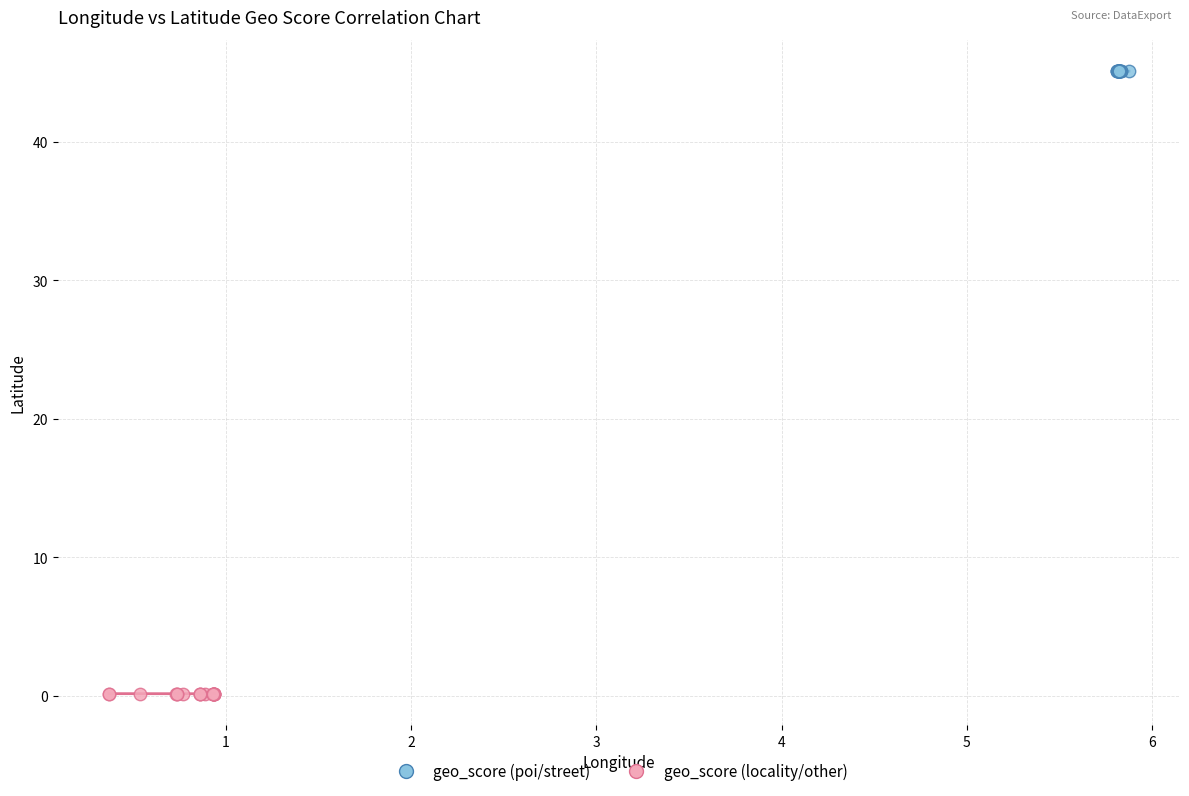

Which series reaches the minimum Y coordinate?

geo_score (locality/other)